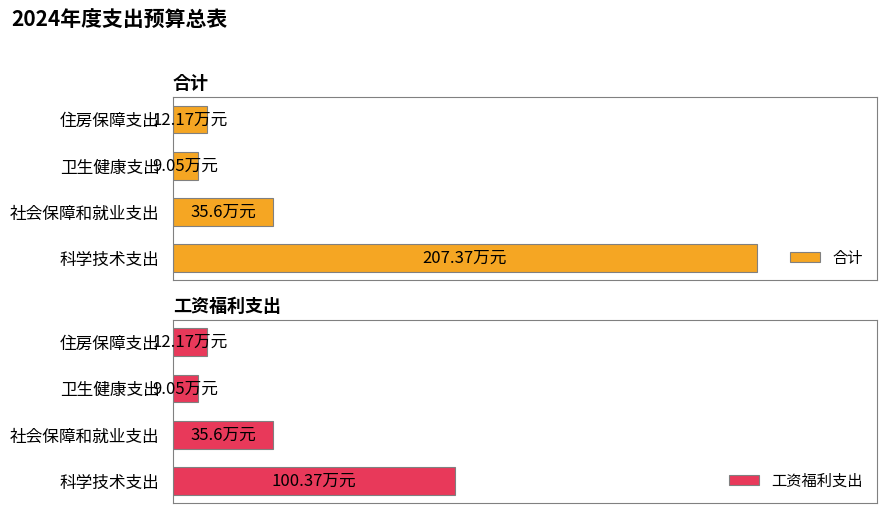

What is the approximate value of 合计 at 社会保障和就业支出?

35.6